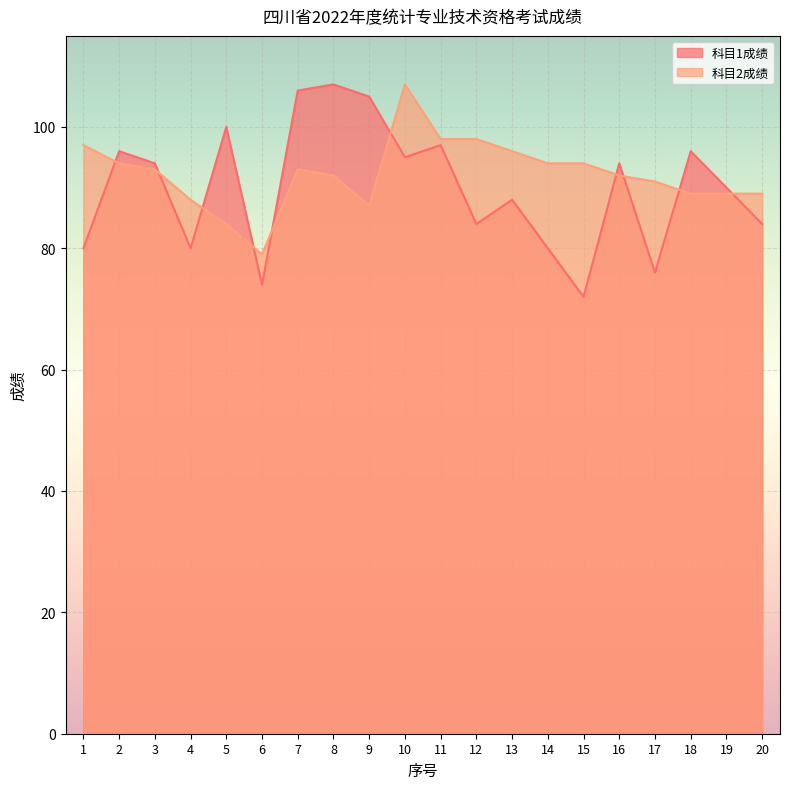

At which label does 科目2成绩 reach its peak?

10